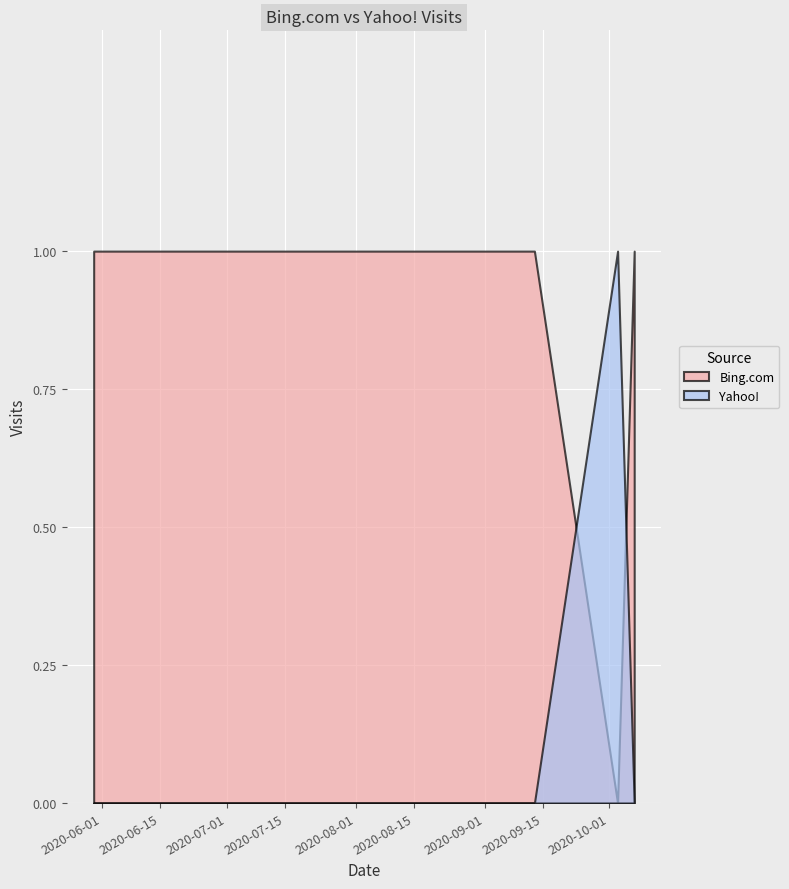

How many Yahoo! values are between 0 and 1?

6